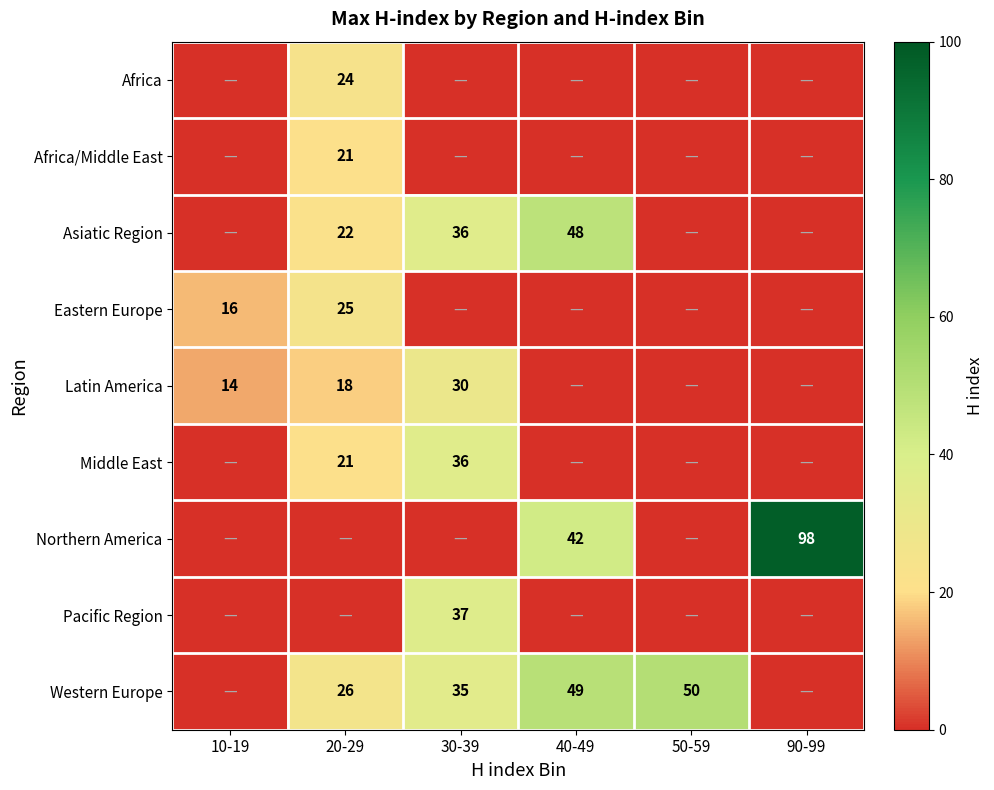

Is it true that Asiatic Region equals 38 at 20-29?

False